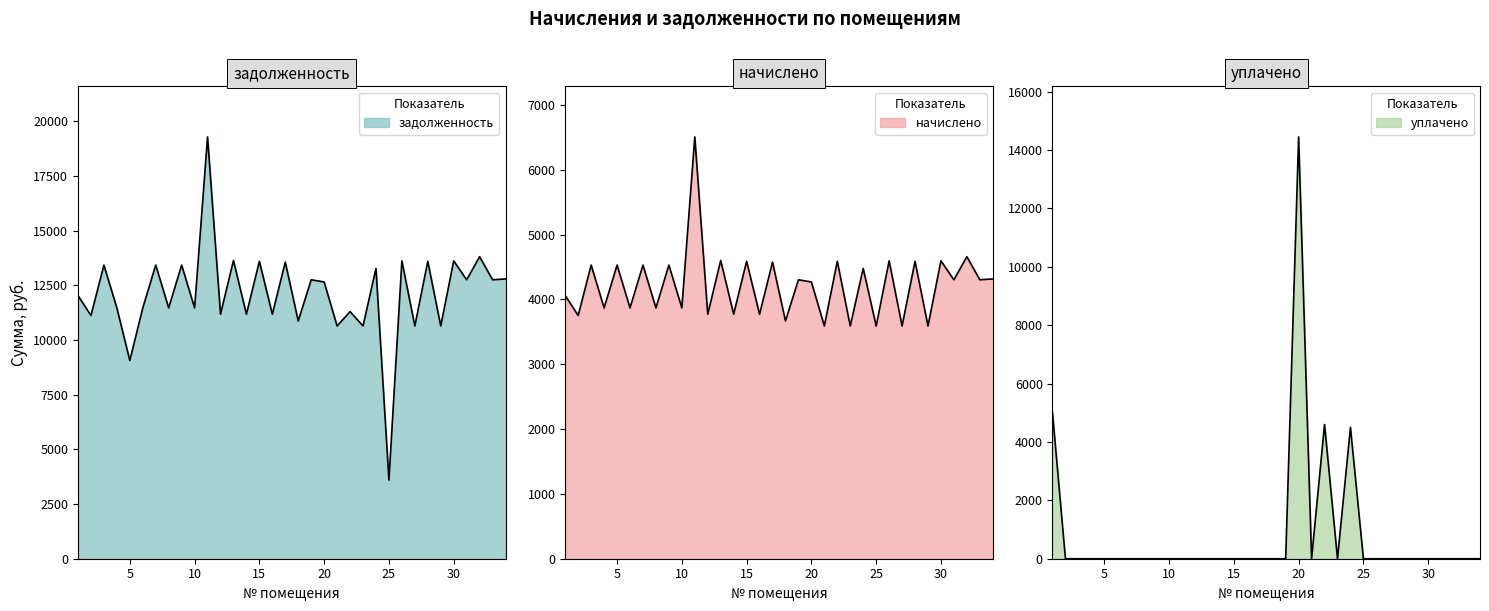

Does the chart display data point markers on the line(s)?

No